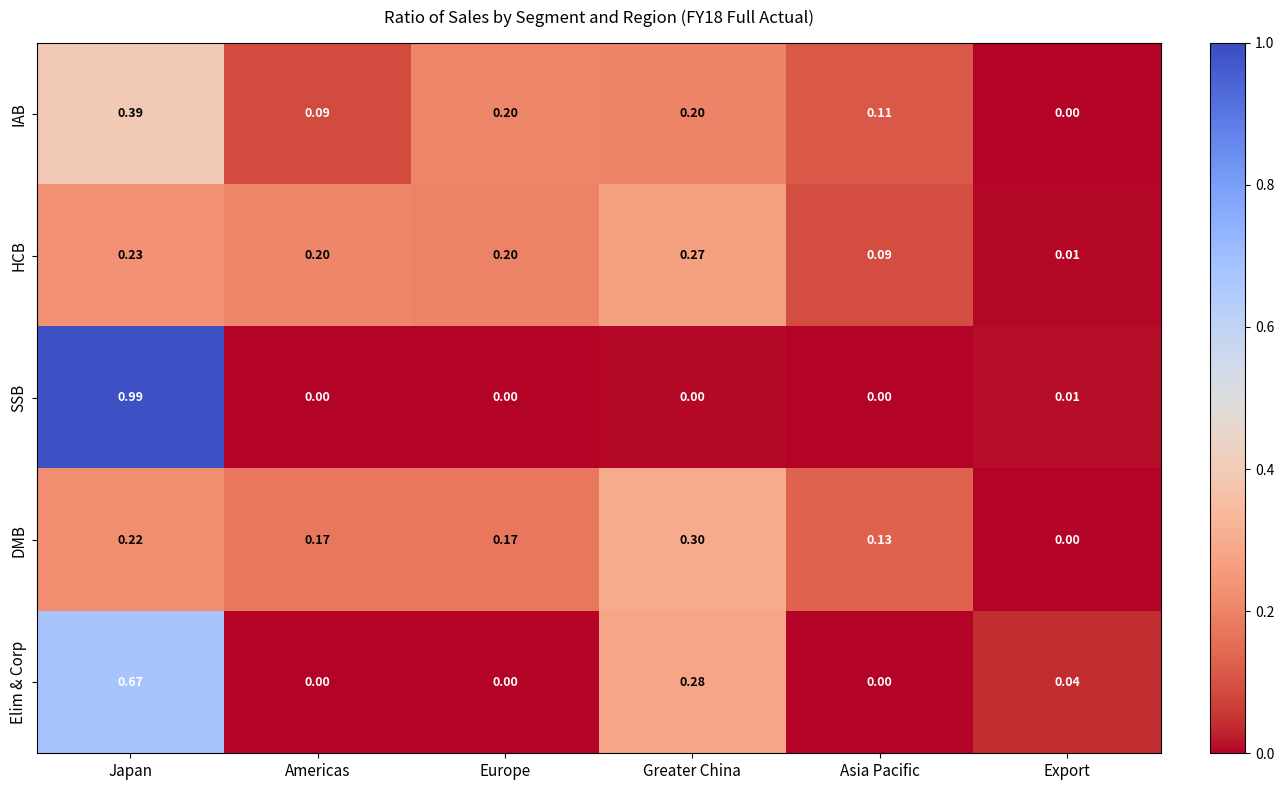

How many categories are shown in the chart?

6